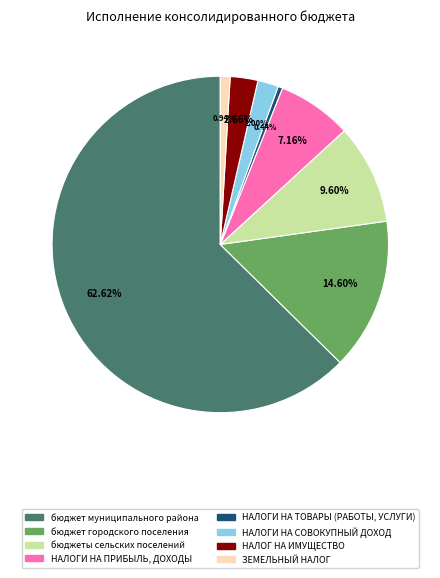

Which slice is the smallest?

НАЛОГИ НА ТОВАРЫ (РАБОТЫ, УСЛУГИ)